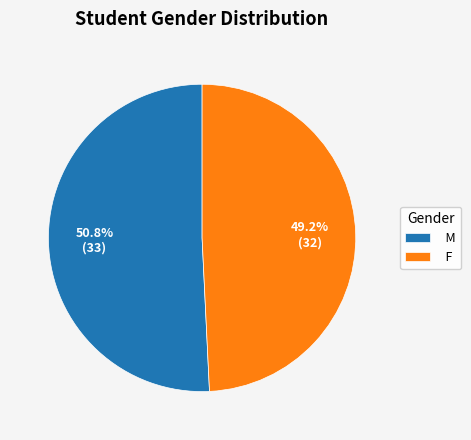

To the nearest percent, what is the difference between the M and F slice percentages?

2%